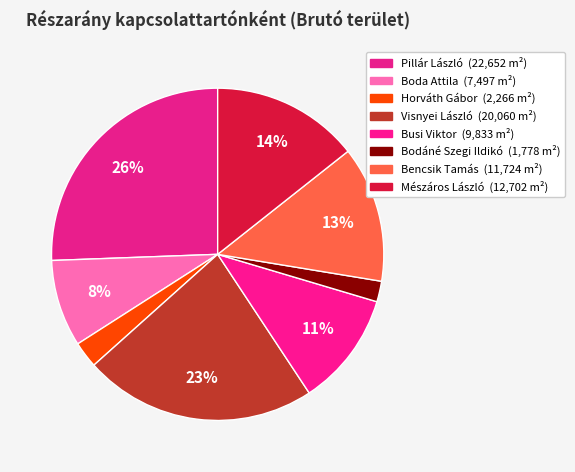

What is the largest slice in the pie chart?

Pillár László